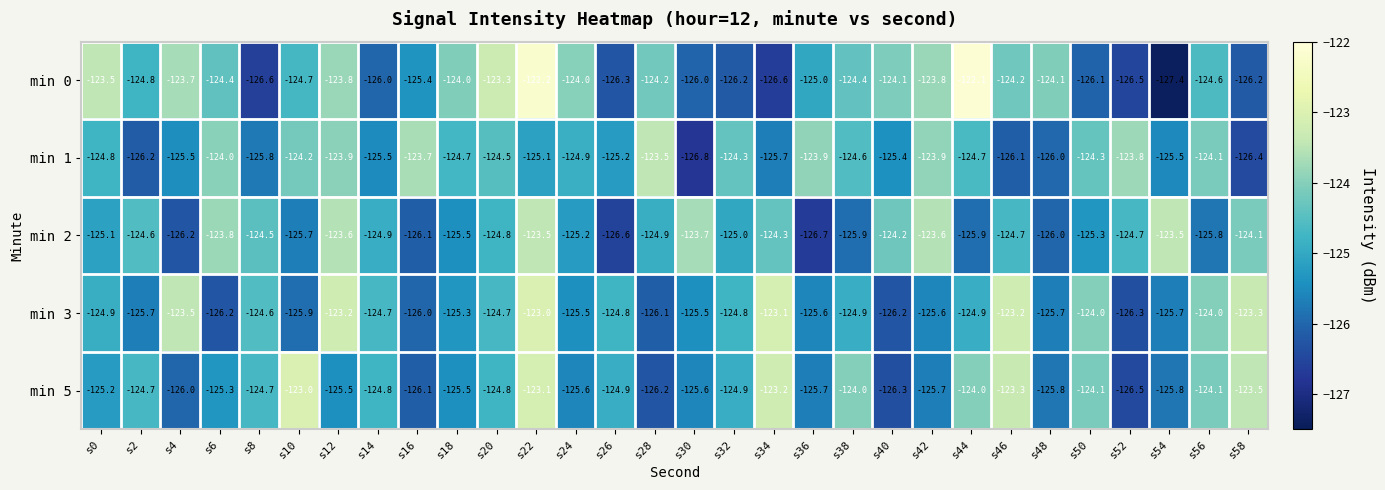

Is the value of min 5 at s34 greater than the value of min 2 at s52?

Yes